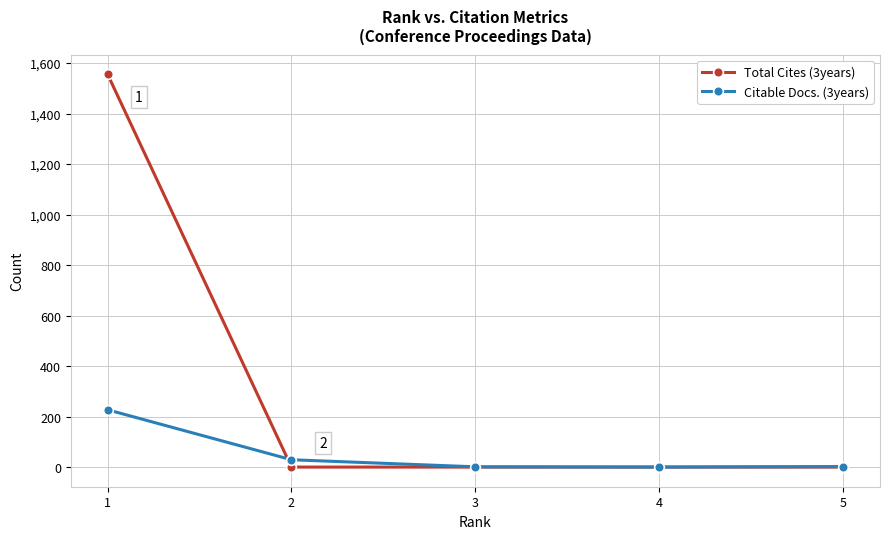

What are all the series names shown in the legend?

Total Cites (3years), Citable Docs. (3years)